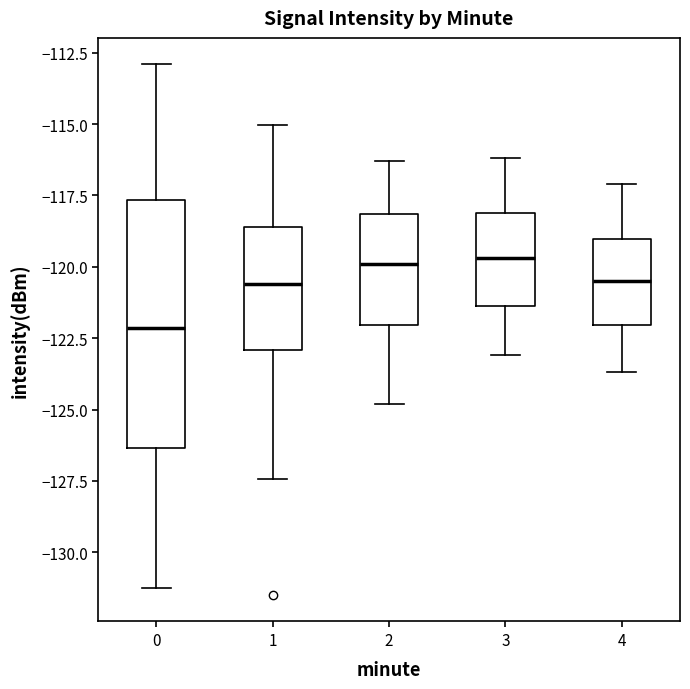

Reading left to right, read every box against the y-axis: the position of its median line, the range the box covers, and the ends of its whiskers. The values are not printed on the chart, so give them approximately, as read against the axis.

0: median -122.0, box -126.5 to -117.5, whiskers -131.5 to -113.0
1: median -120.5, box -123.0 to -118.5, whiskers -127.5 to -115.0
2: median -120.0, box -122.0 to -118.0, whiskers -125.0 to -116.5
3: median -119.5, box -121.5 to -118.0, whiskers -123.0 to -116.0
4: median -120.5, box -122.0 to -119.0, whiskers -123.5 to -117.0